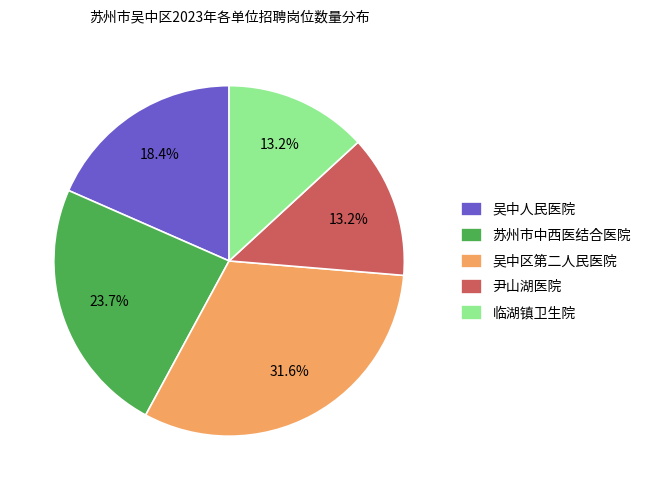

What percentage is NOT represented by 临湖镇卫生院?

86.8%